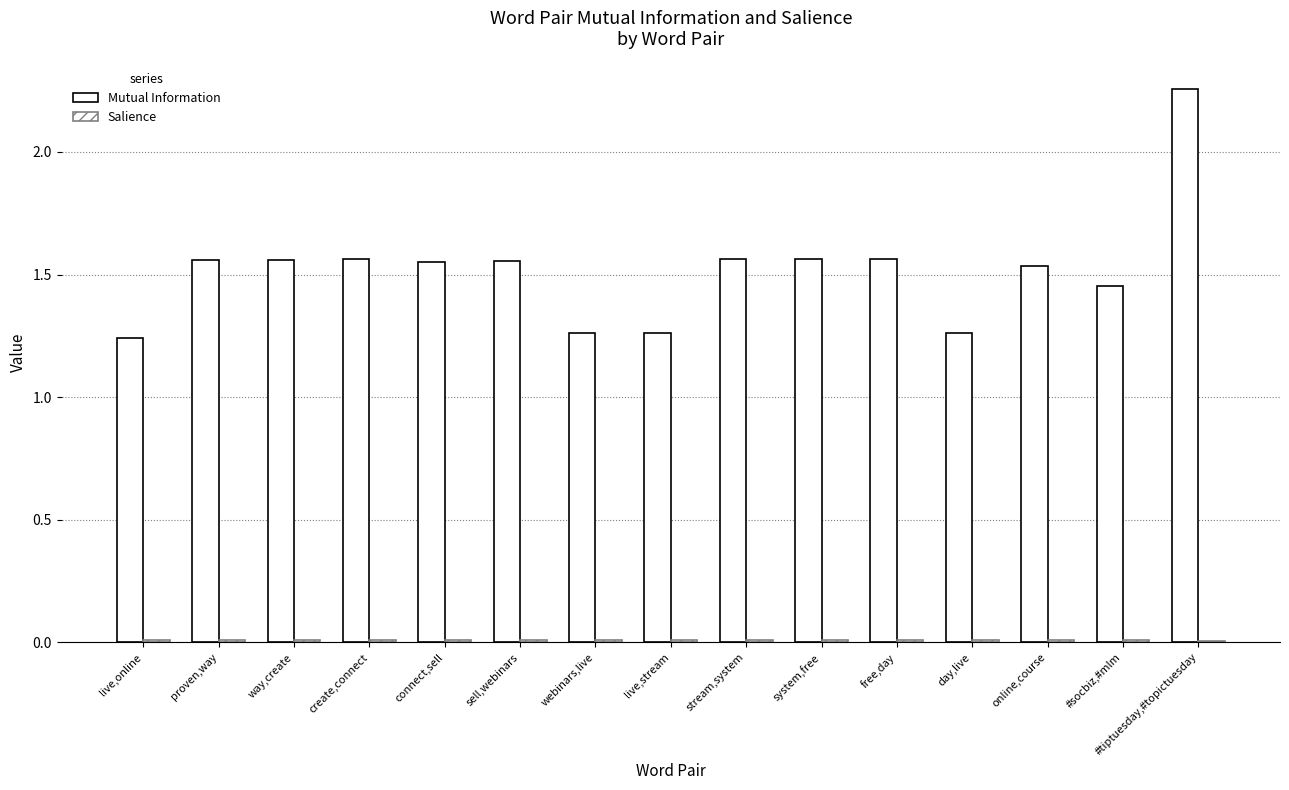

Which series has the widest spread of values?

Mutual Information